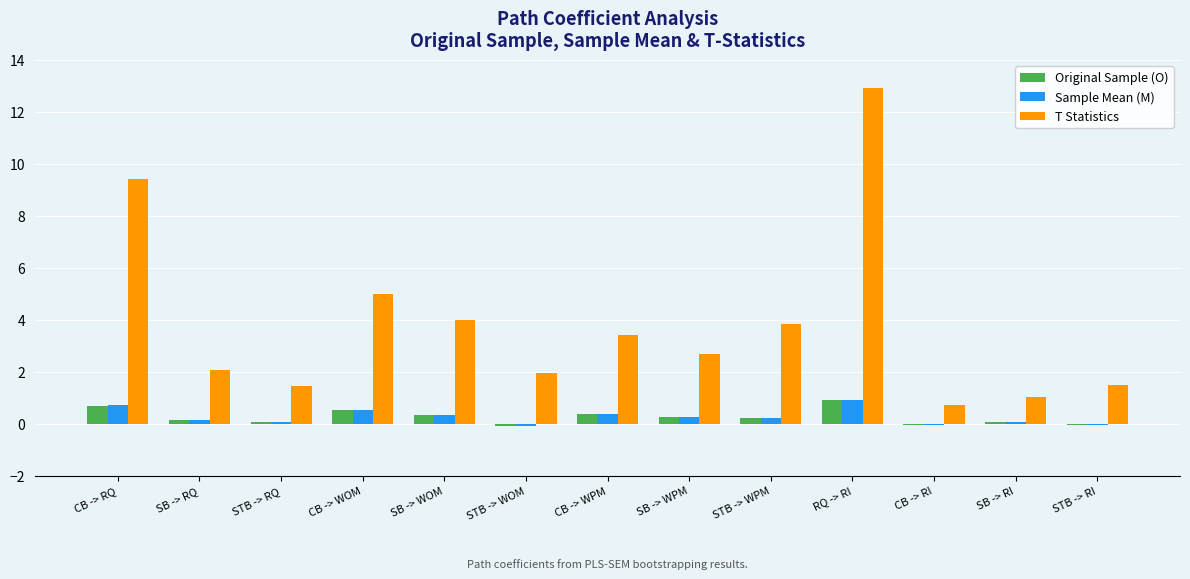

Where does the T Statistics series first go above 2?

CB -> RQ